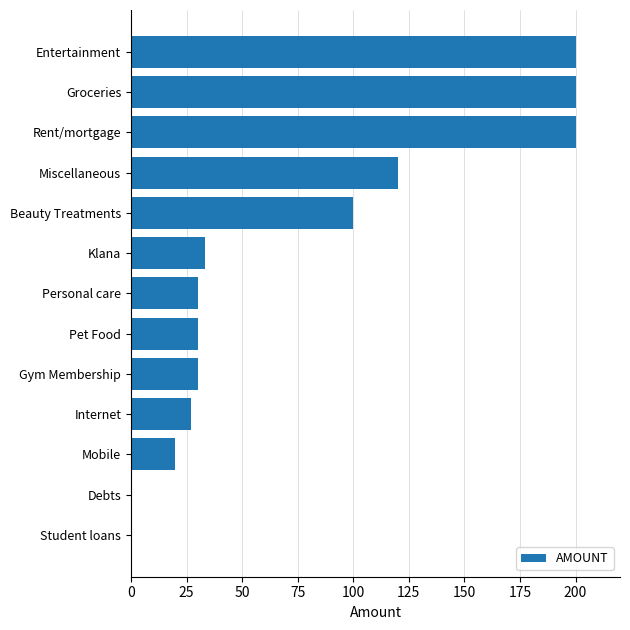

What is the sum of all values?

990.1